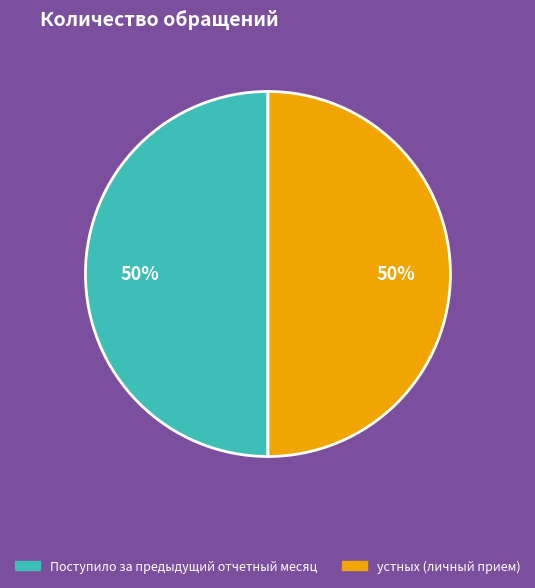

To the nearest percent, what is the average slice percentage?

50%